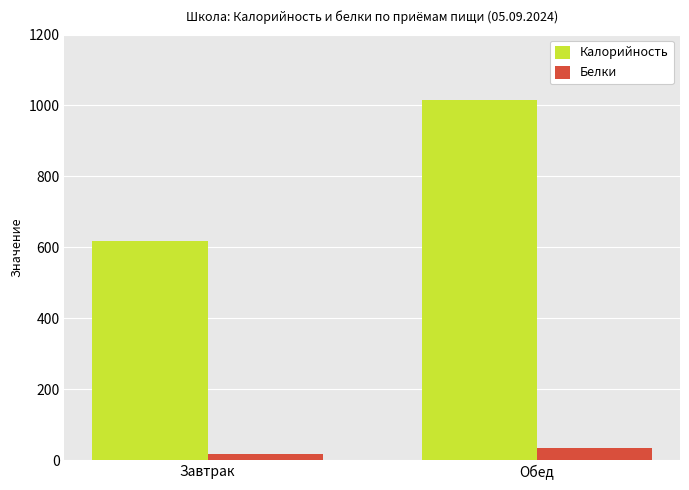

What is the value of the Белки bar at the 2nd from the left?

34.2